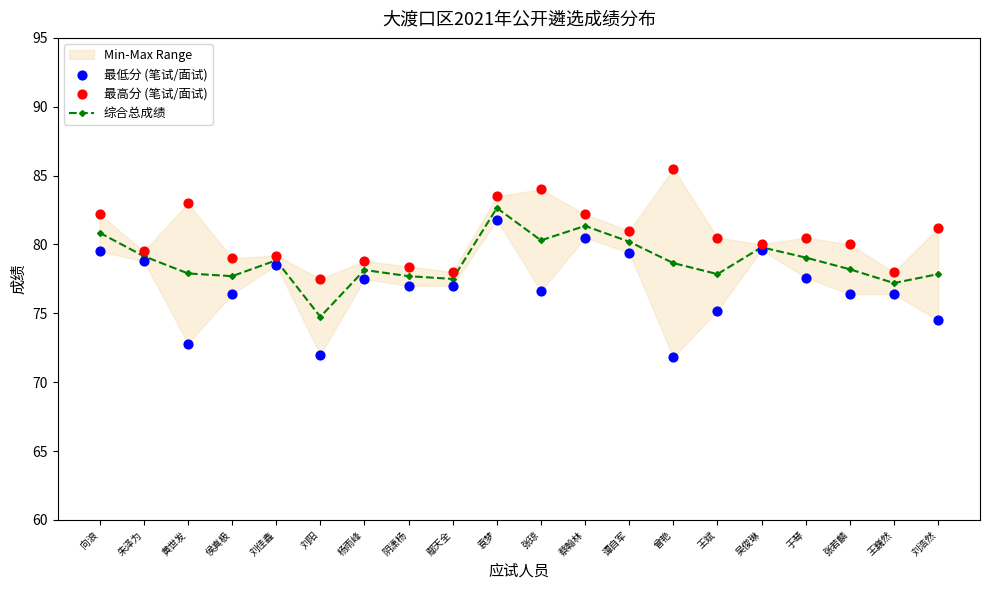

What is the total value across all series at 张若麟?

234.6